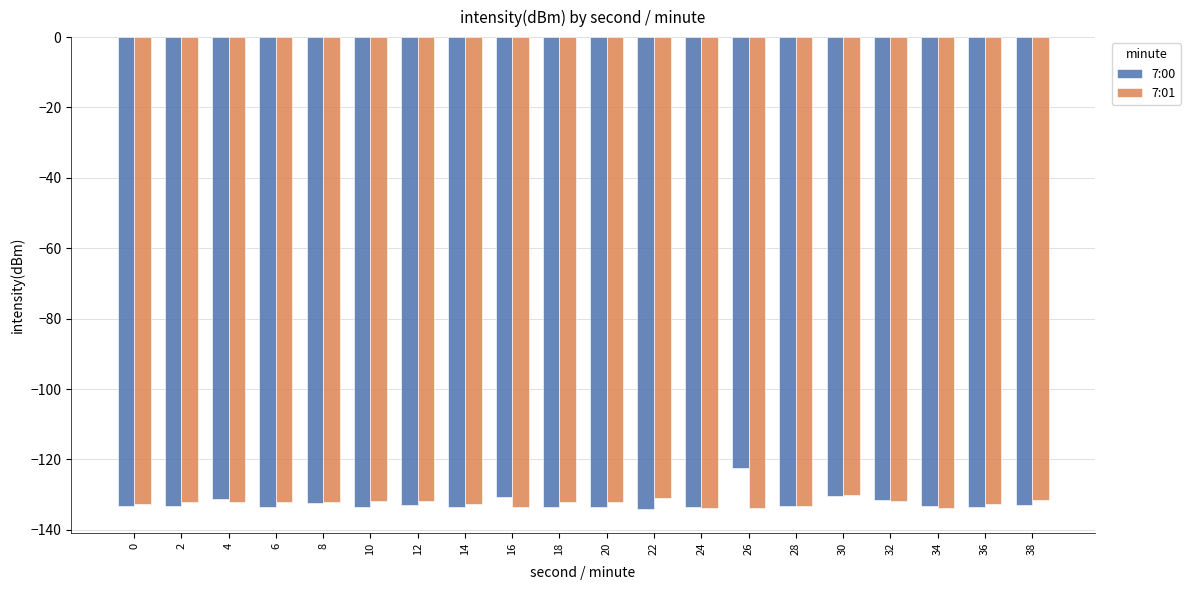

Read the 7:00 value at 24.

-133.4